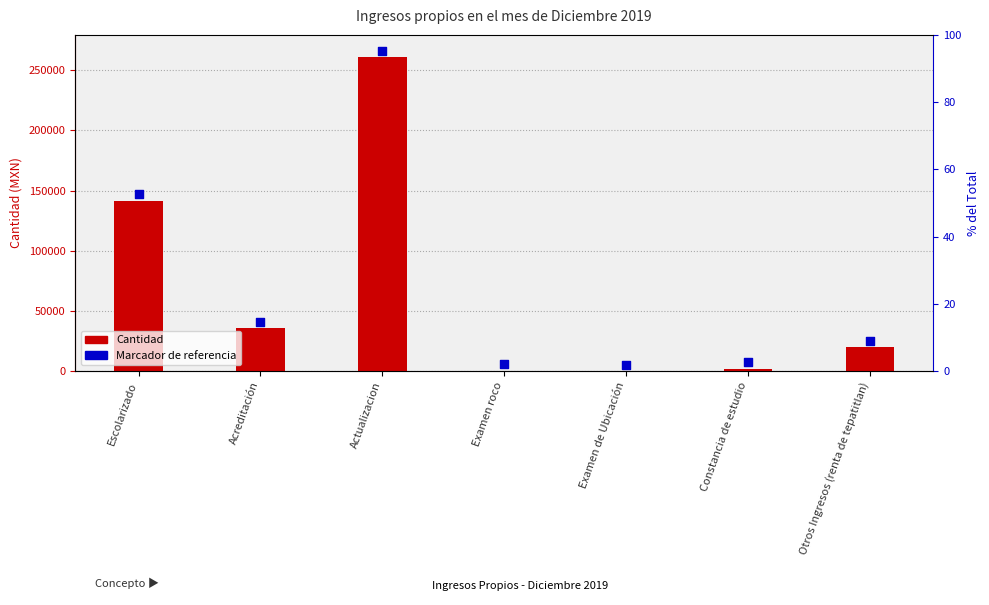

At which category is the sum across all series the highest?

Actualizacion